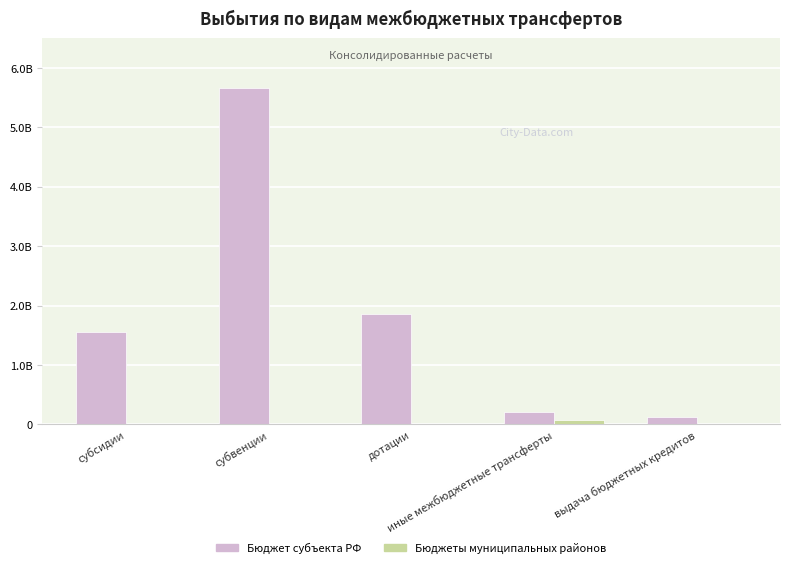

Reading right to left, list all the values displayed in this chart.

Бюджет субъекта РФ: выдача бюджетных кредитов=120420000.0	иные межбюджетные трансферты=209844805.3	дотации=1862676998.0	субвенции=5658874423.1	субсидии=1560773946.1
Бюджеты муниципальных районов: выдача бюджетных кредитов=5520000.0	иные межбюджетные трансферты=78318811.6	дотации=10000.0	субвенции=0.0	субсидии=0.0